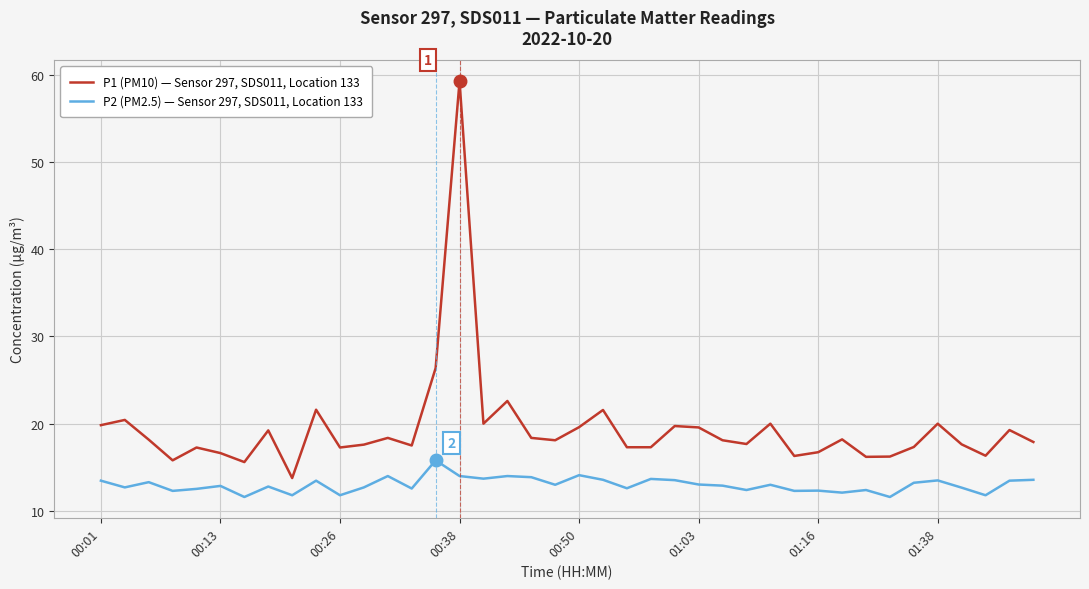

True or false: P2 (PM2.5) — Sensor 297, SDS011, Location 133 and P1 (PM10) — Sensor 297, SDS011, Location 133 intersect in this chart.

False